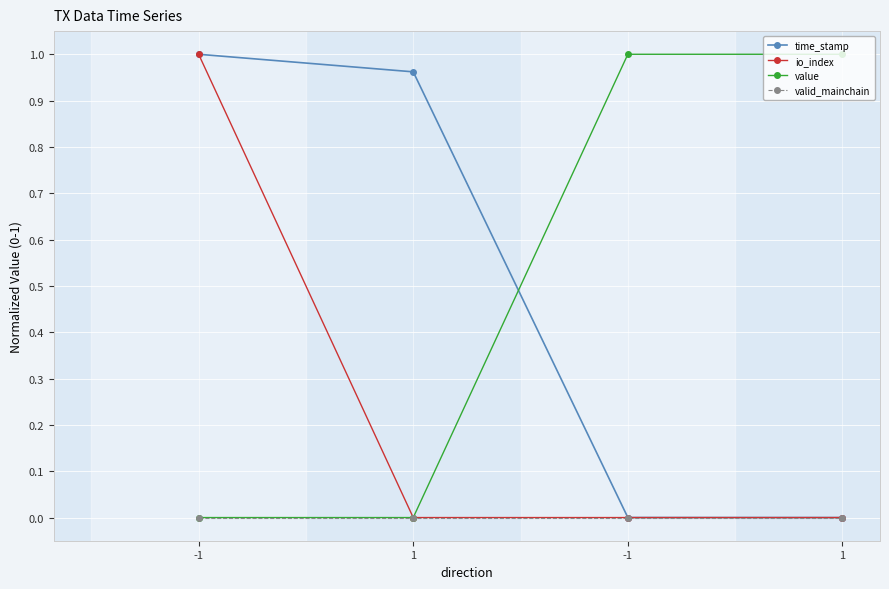

The value of time_stamp at -1 is 1.3. True or false?

False